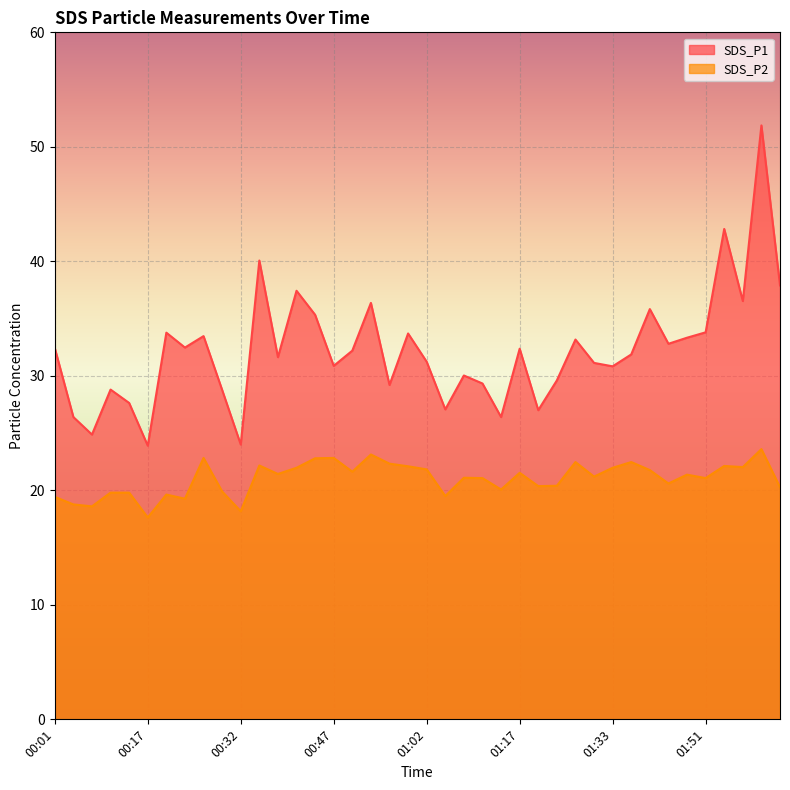

Which label corresponds to the largest value in the chart?

02:01